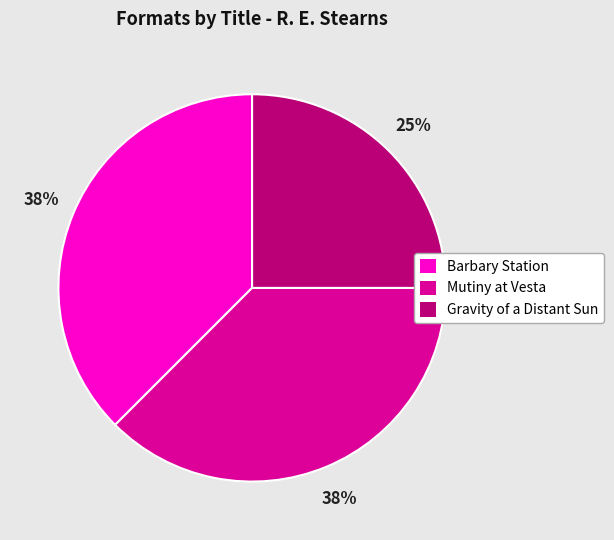

What is the smallest slice in the pie chart?

Gravity of a Distant Sun